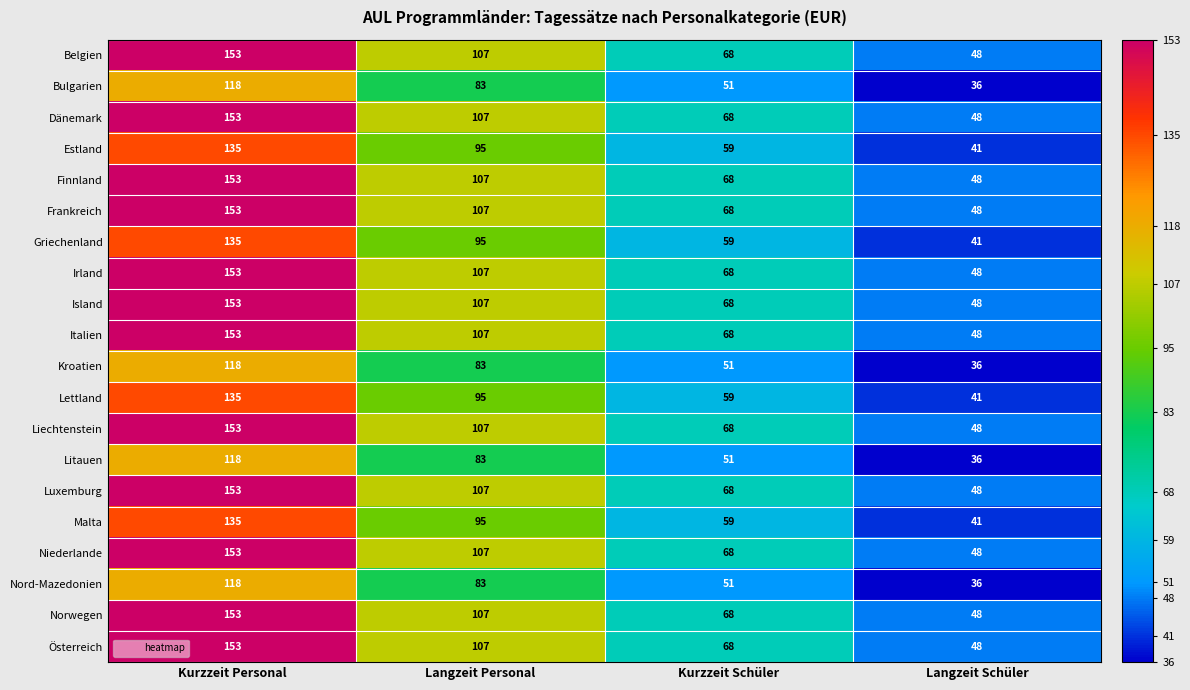

Where is Italien nearest to the value 100?

Langzeit Personal